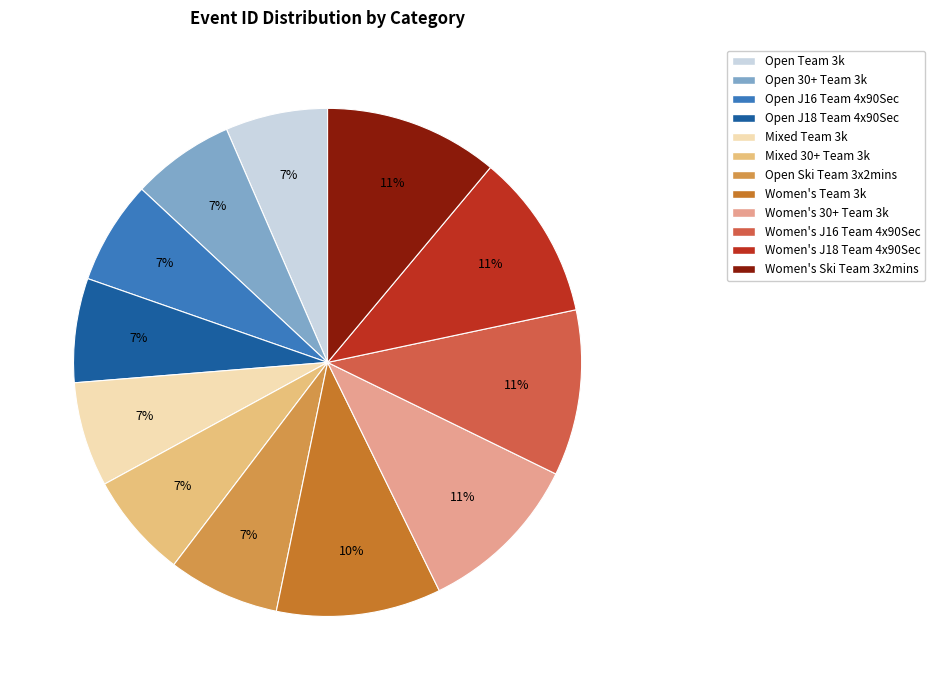

Which slice is the largest?

Women's Ski Team 3x2mins